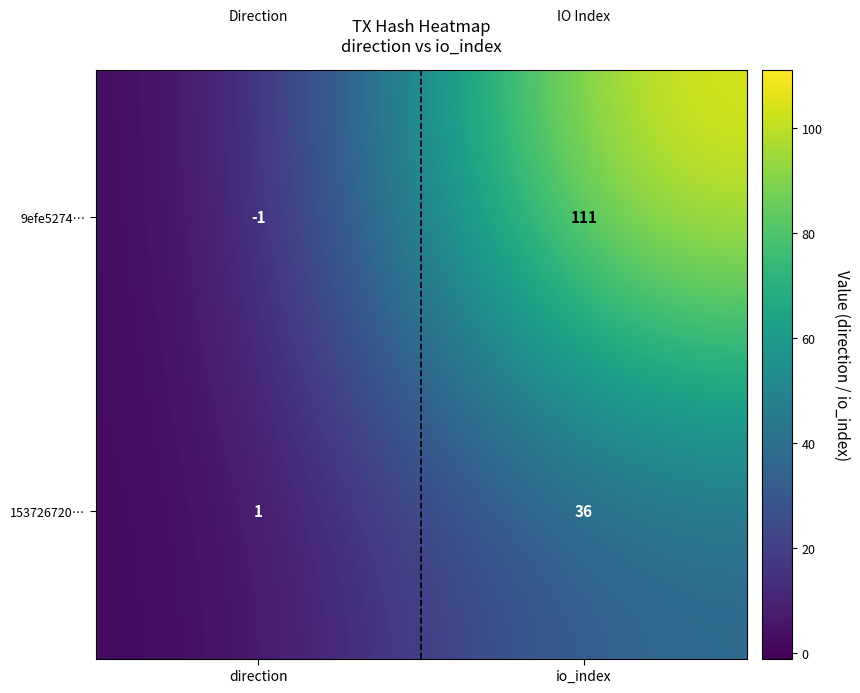

What is the smallest value displayed?

-1